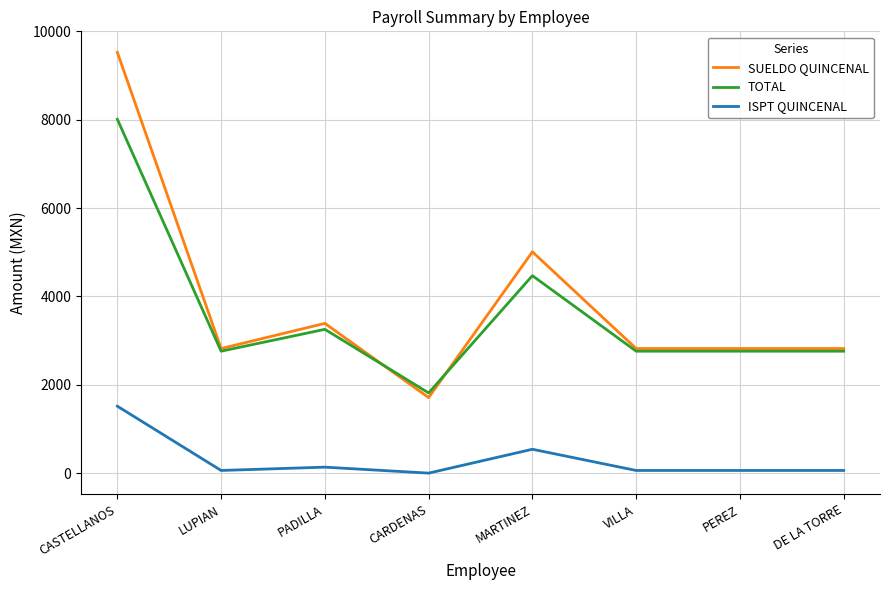

Is it true that TOTAL equals 2760 at VILLA?

True